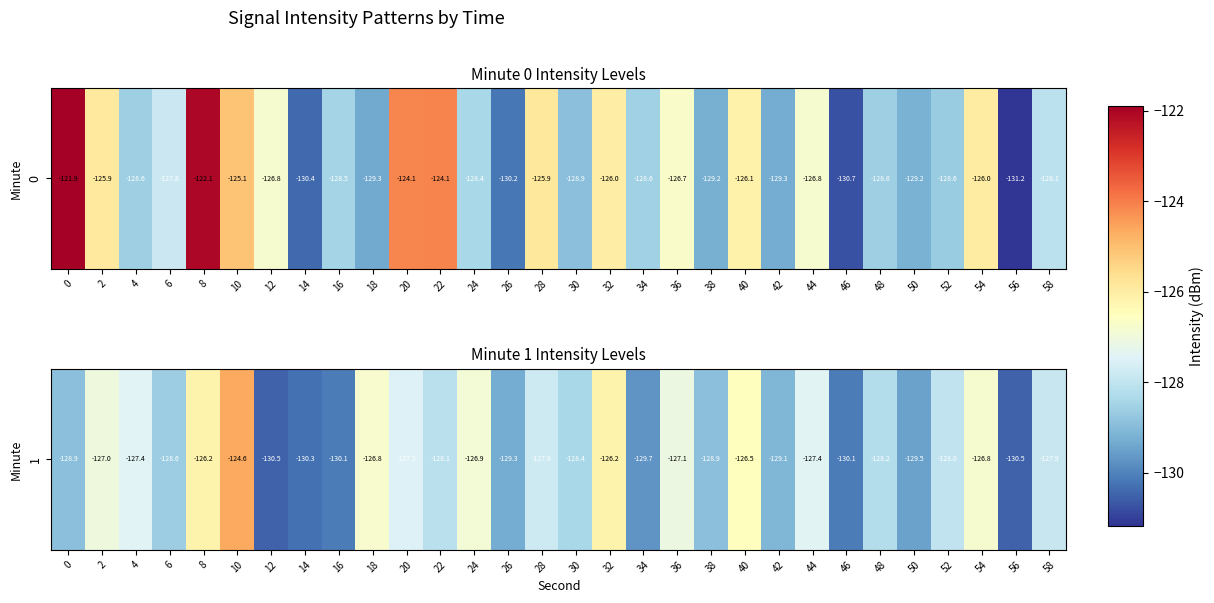

Where does the data first go above -128?

2